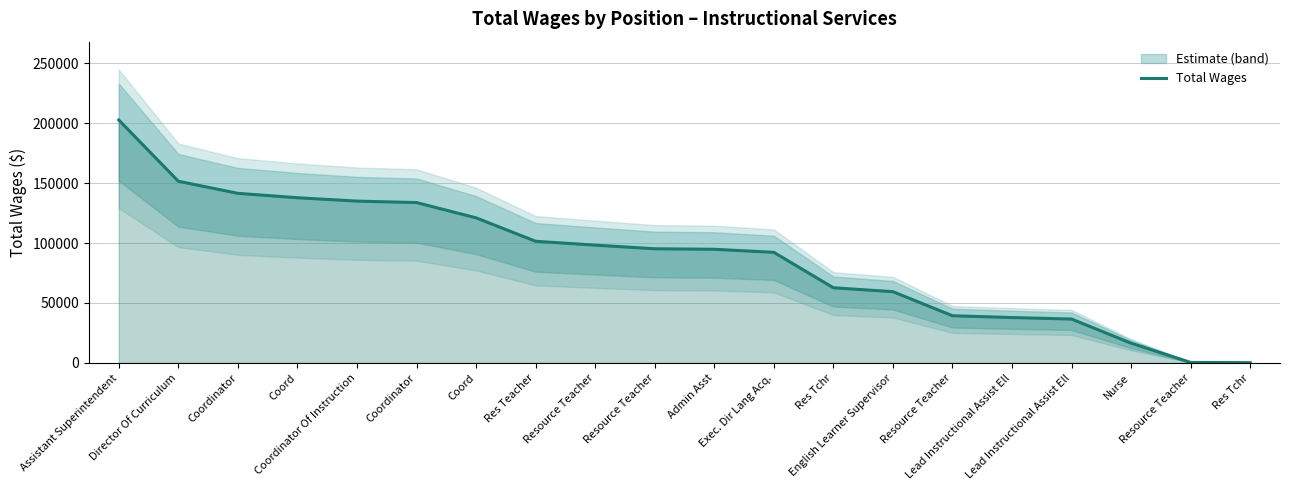

Reading left to right, transcribe all the data shown in this chart.

Assistant Superintendent=202728	Director Of Curriculum=151616	Coordinator=141516	Coord=137837	Coordinator Of Instruction=135022	Coordinator=133822	Coord=121059	Res Teacher=101493	Resource Teacher=98299	Resource Teacher=95244	Admin Asst=94824	Exec. Dir Lang Acq.=92270	Res Tchr=62689	English Learner Supervisor=59444	Resource Teacher=39344	Lead Instructional Assist Ell=37846	Lead Instructional Assist Ell=36587	Nurse=16439	Resource Teacher=372	Res Tchr=194